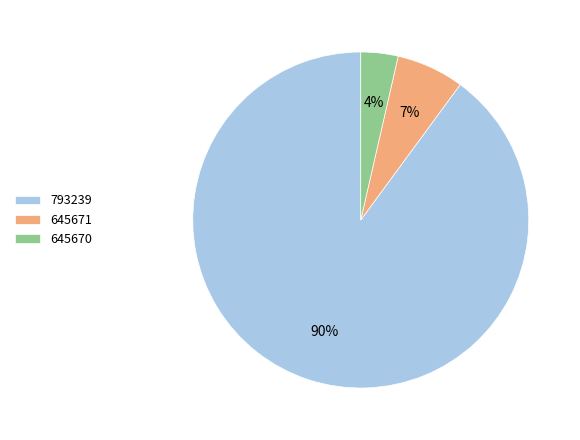

Which slice is the smallest?

645670